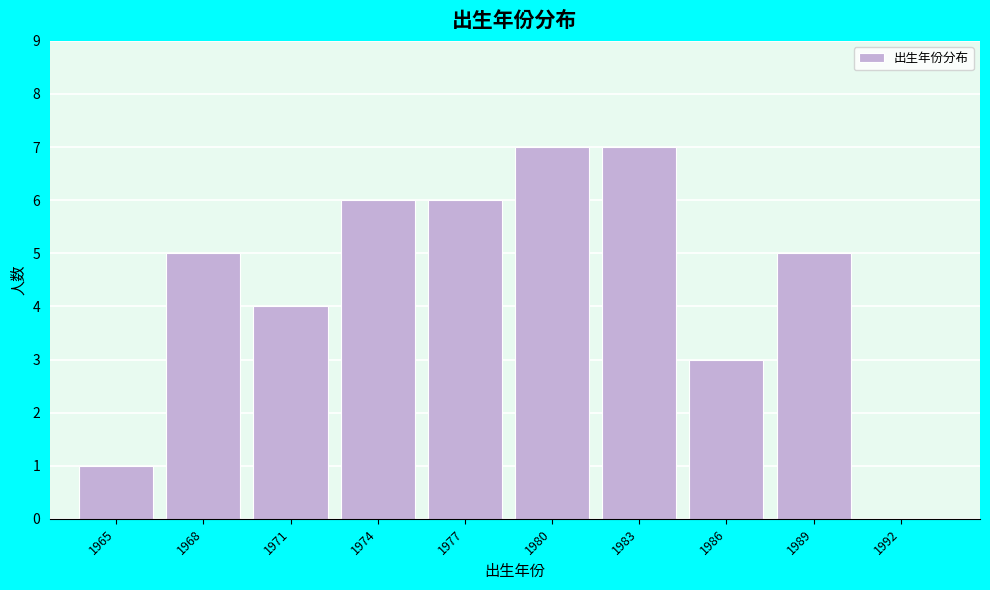

Reading left to right, what are all the values shown in this chart?

1965=1	1968=5	1971=4	1974=6	1977=6	1980=7	1983=7	1986=3	1989=5	1992=0